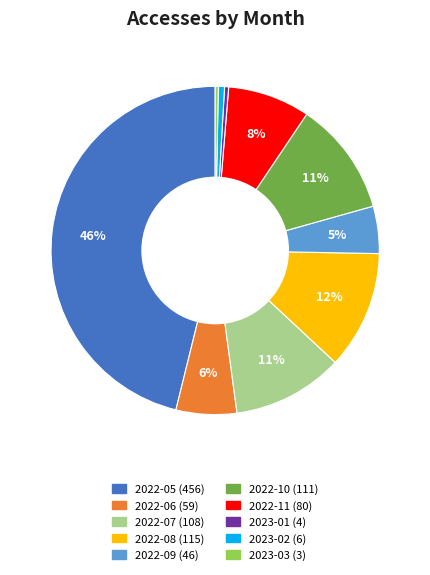

To the nearest percent, what is the difference between the largest and smallest slice percentages?

46%